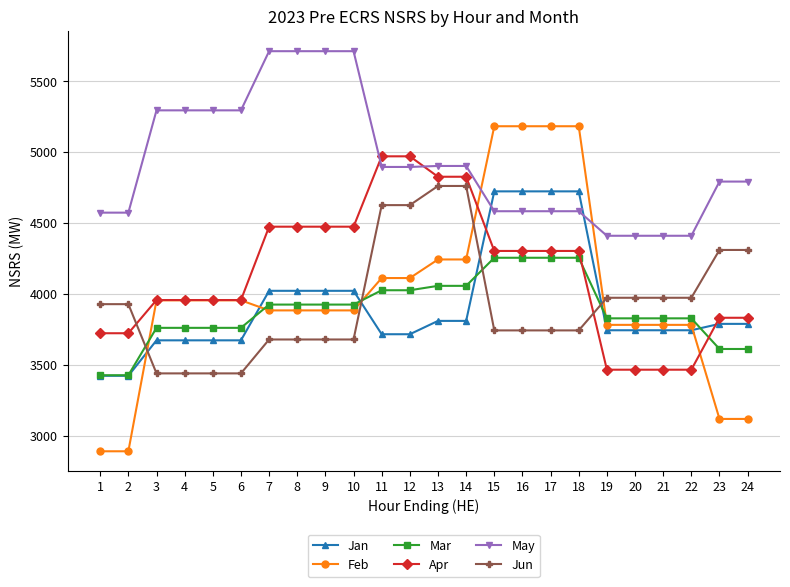

What is the smallest value displayed?

2893